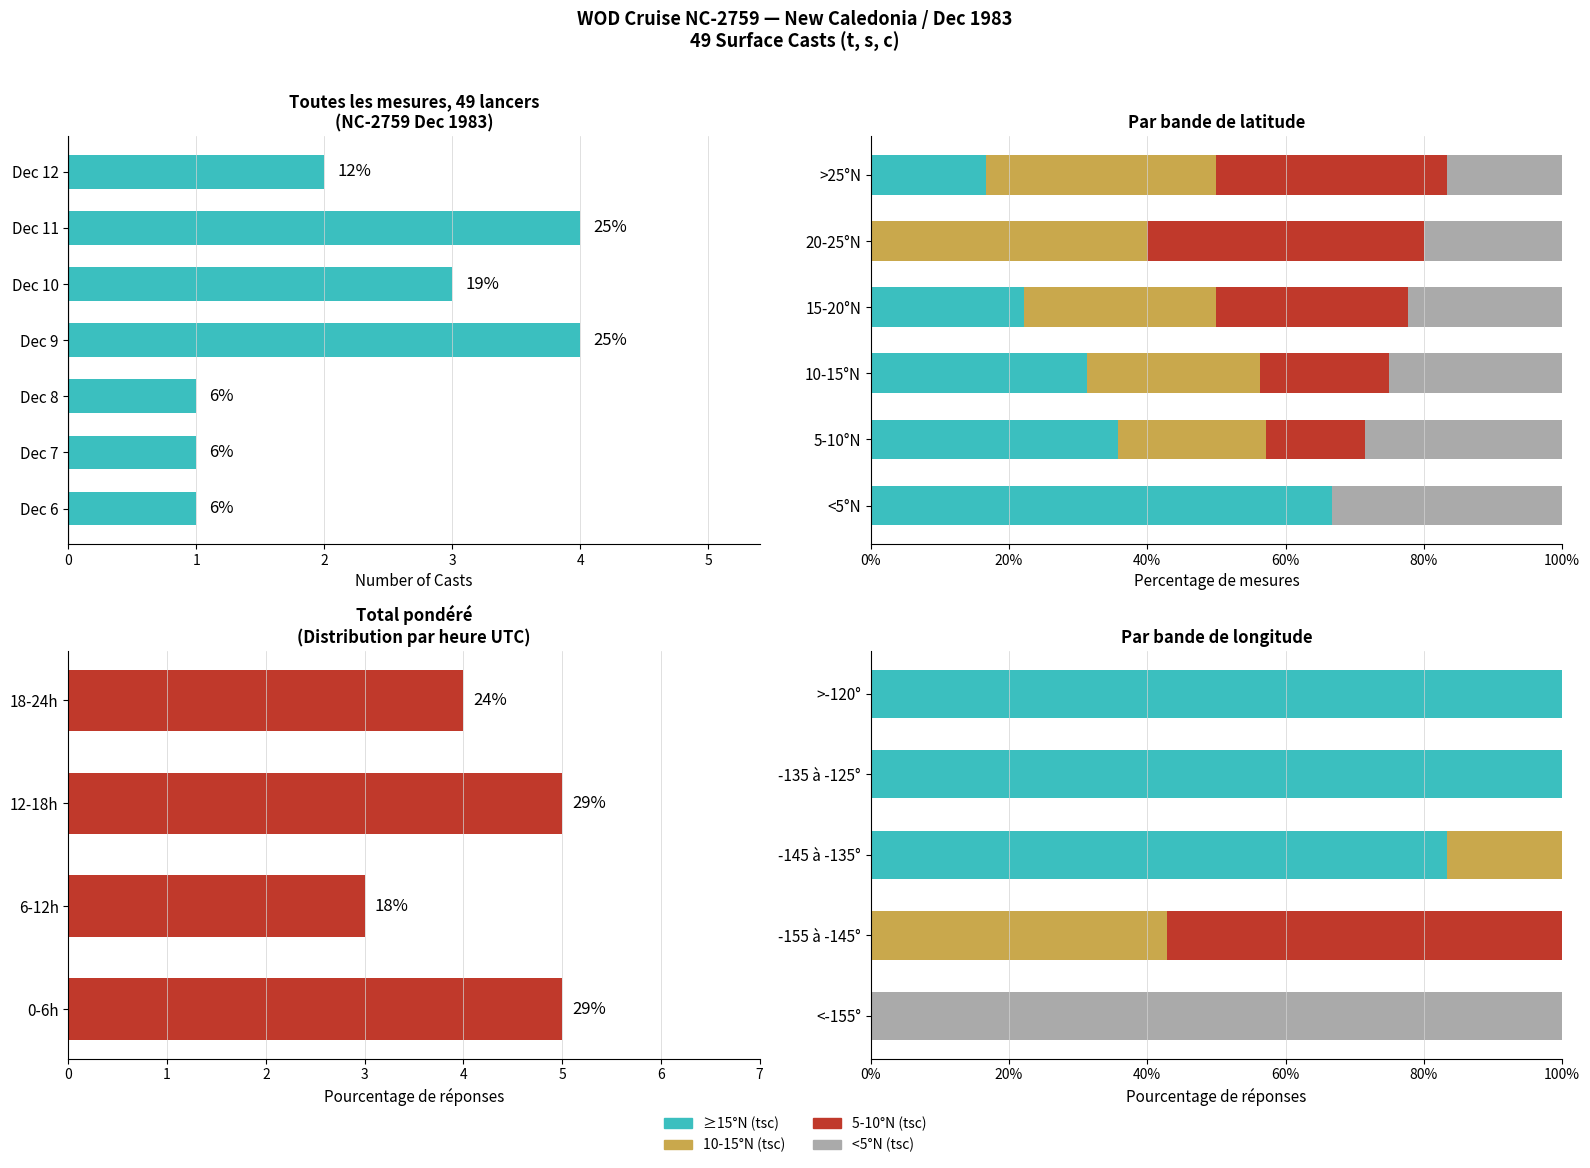

Which has a higher value, 12 or 5?

5